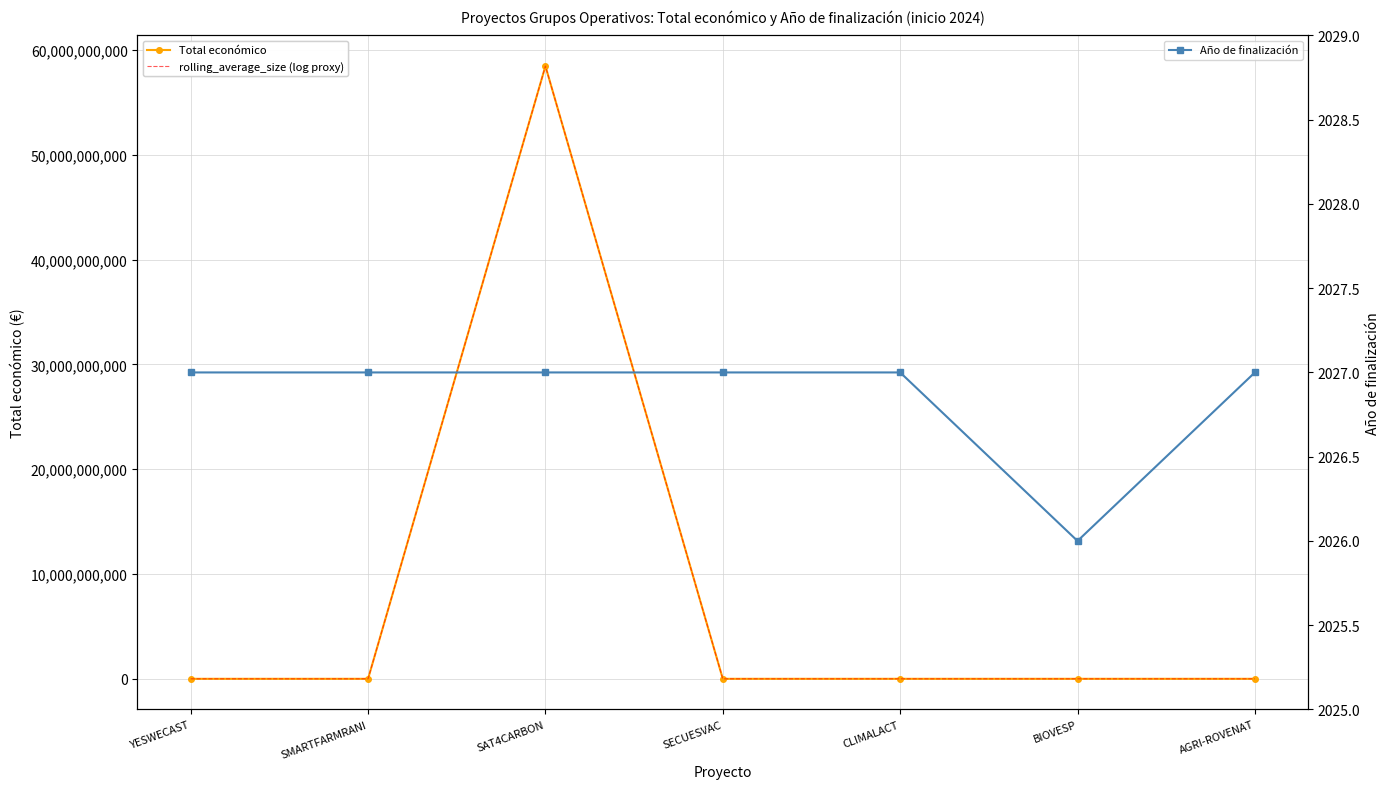

What is the greatest value displayed?

58462941715